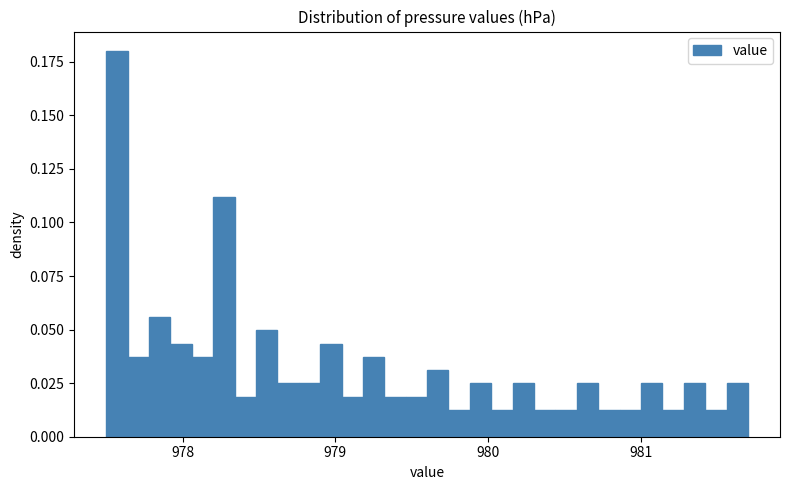

Around what value on the x-axis is the tallest bar? Give the approximate position of its centre, as read against the axis.

977.6